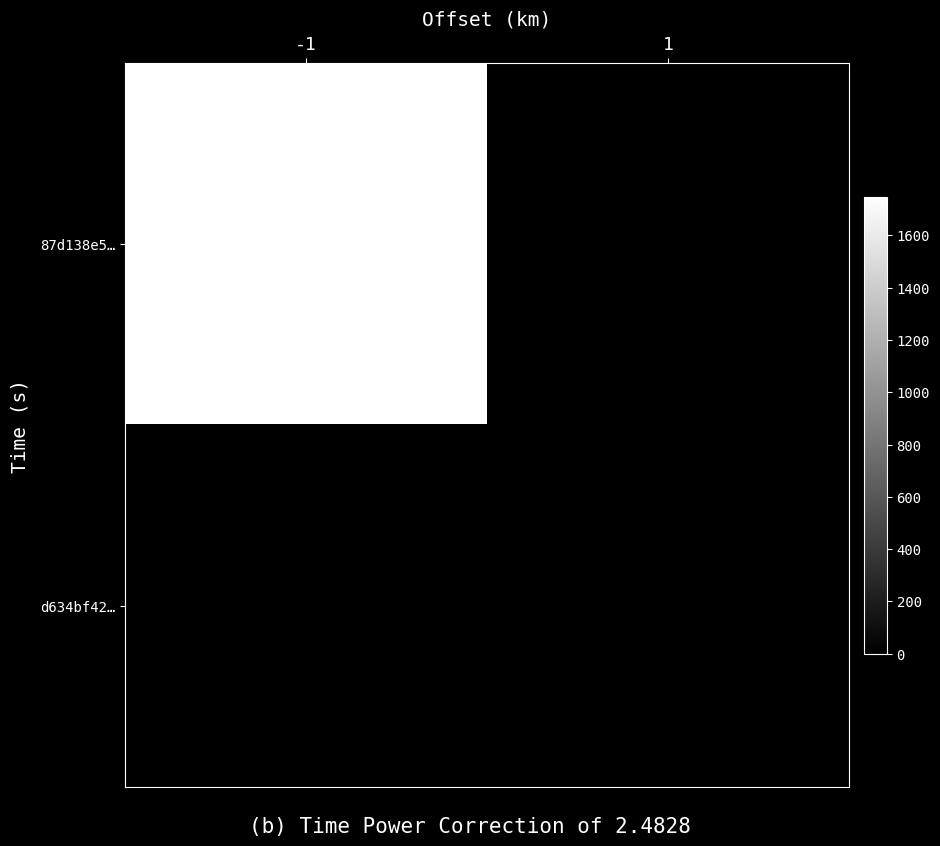

At how many categories does at least one series exceed 601?

1